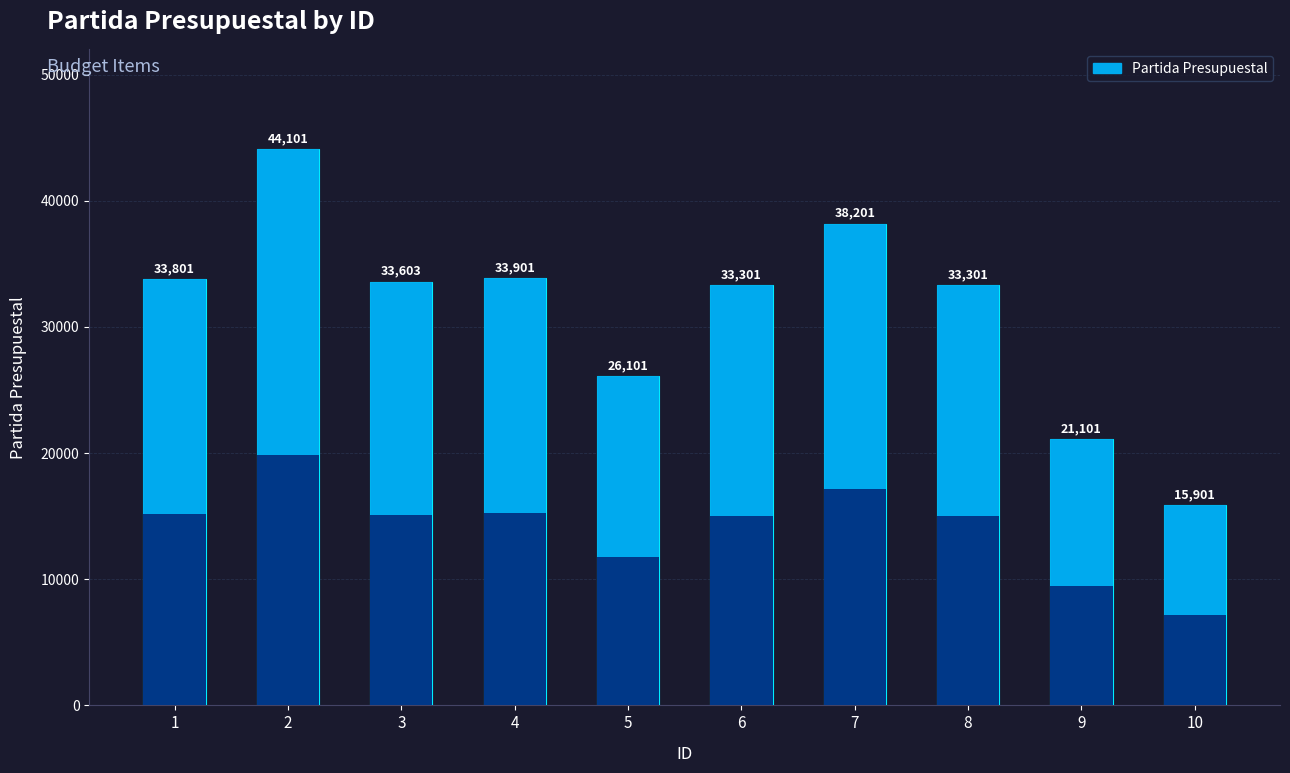

Reading right to left, what are all the values shown in this chart?

10=15901	9=21101	8=33301	7=38201	6=33301	5=26101	4=33901	3=33603	2=44101	1=33801